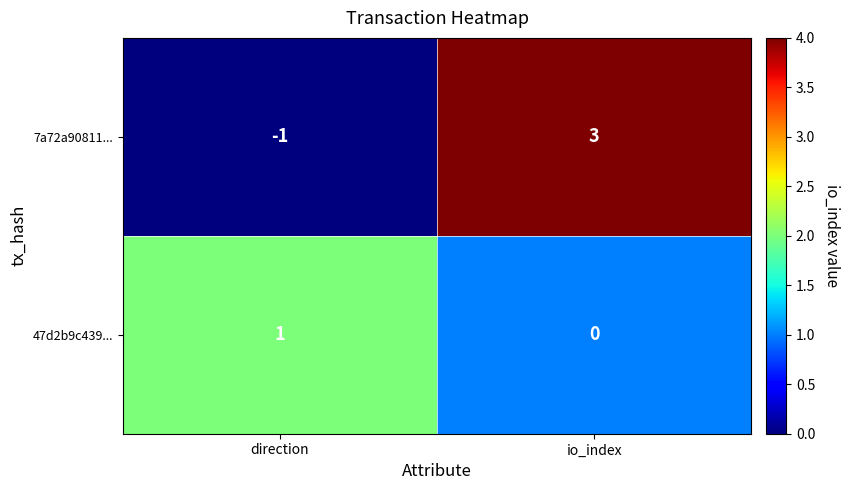

At which label is 47d2b9c439... closest to 0?

io_index